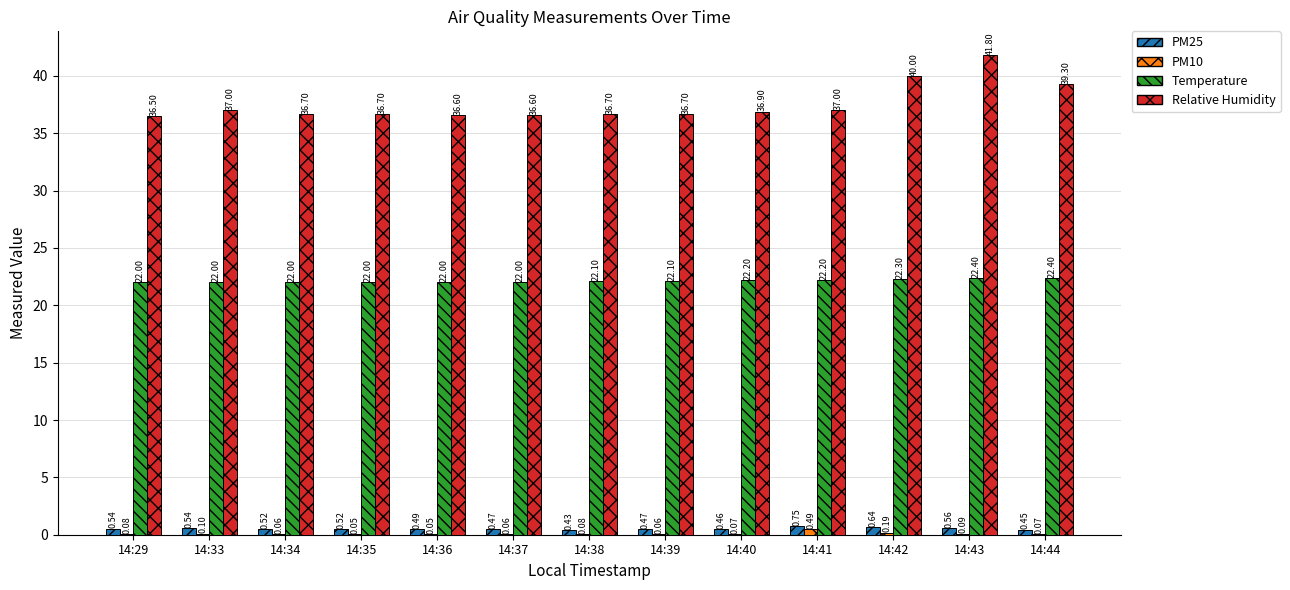

The value of Relative Humidity at 14:35 is 36.7. True or false?

True